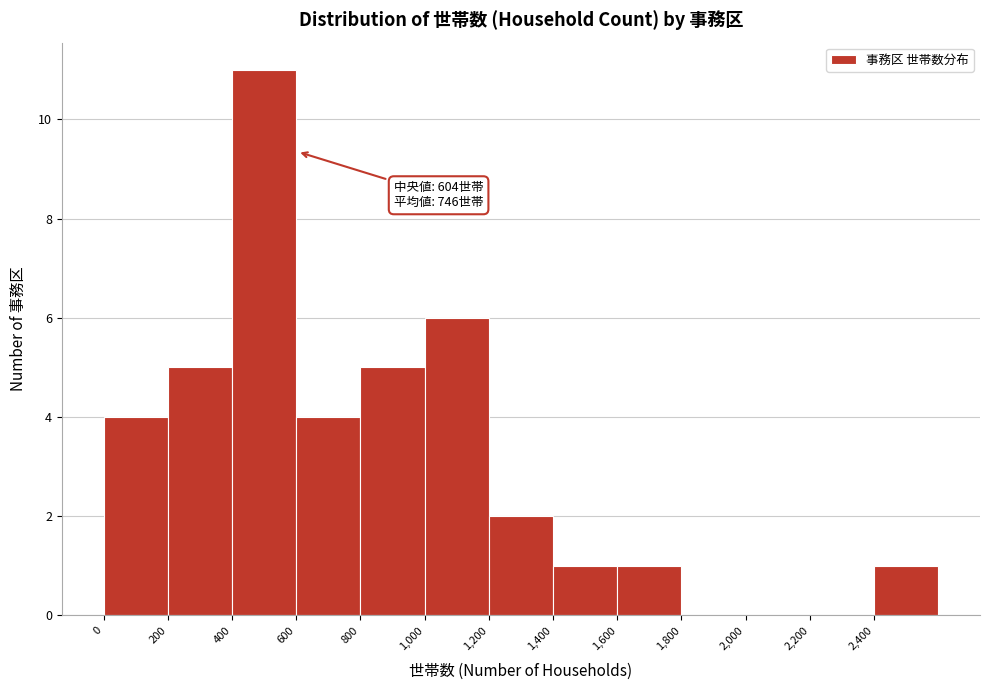

Over which range of the x-axis is the bar tallest?

400 to 600